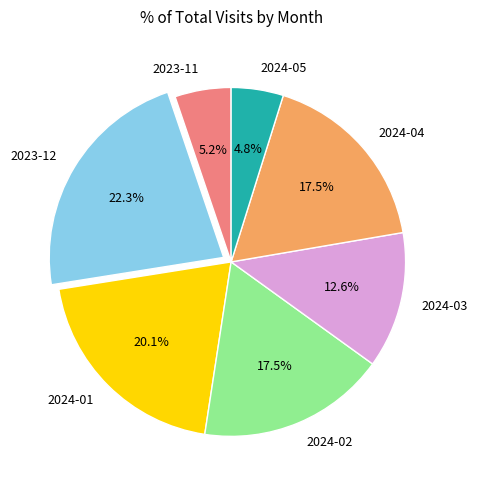

Which category has the biggest portion of the pie?

2023-12